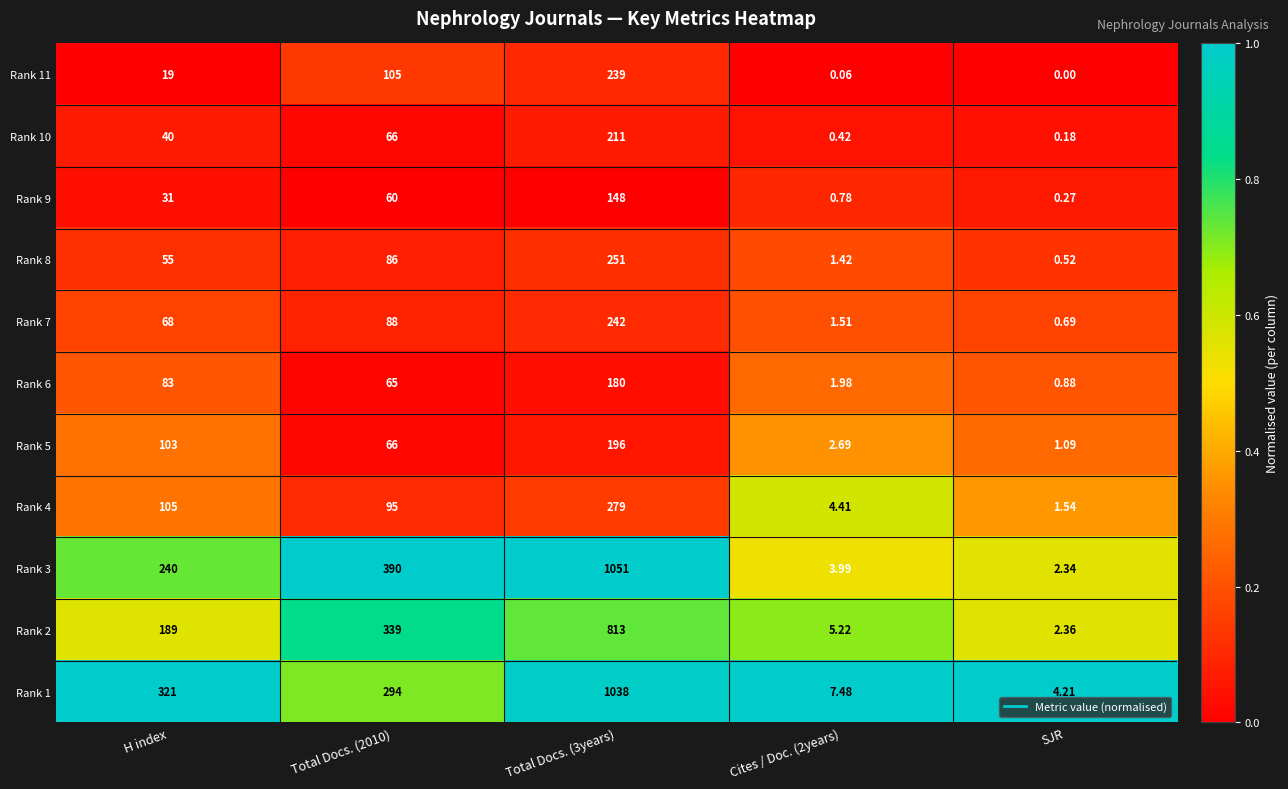

At which label is Rank 5 closest to 98?

H index